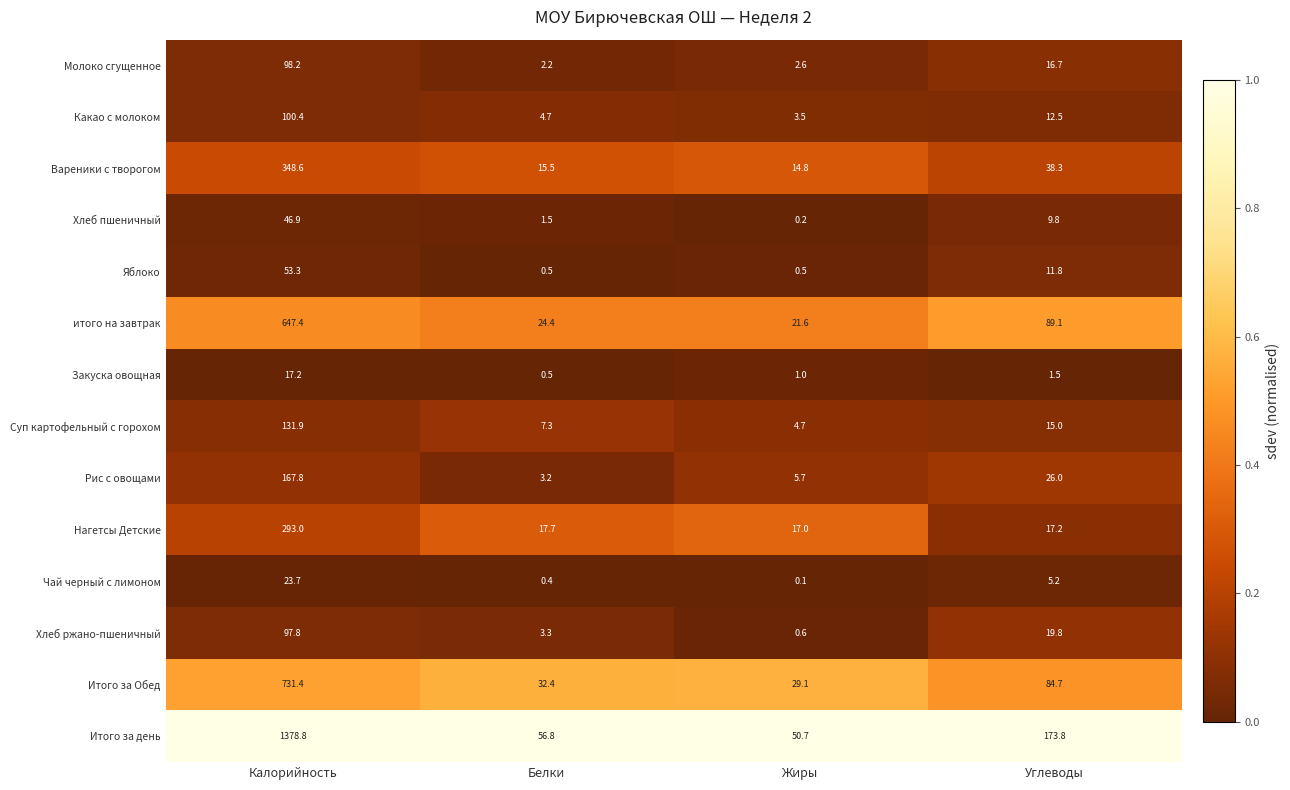

What is the difference between the second highest and minimum values in the Нагетсы Детские series?

0.7